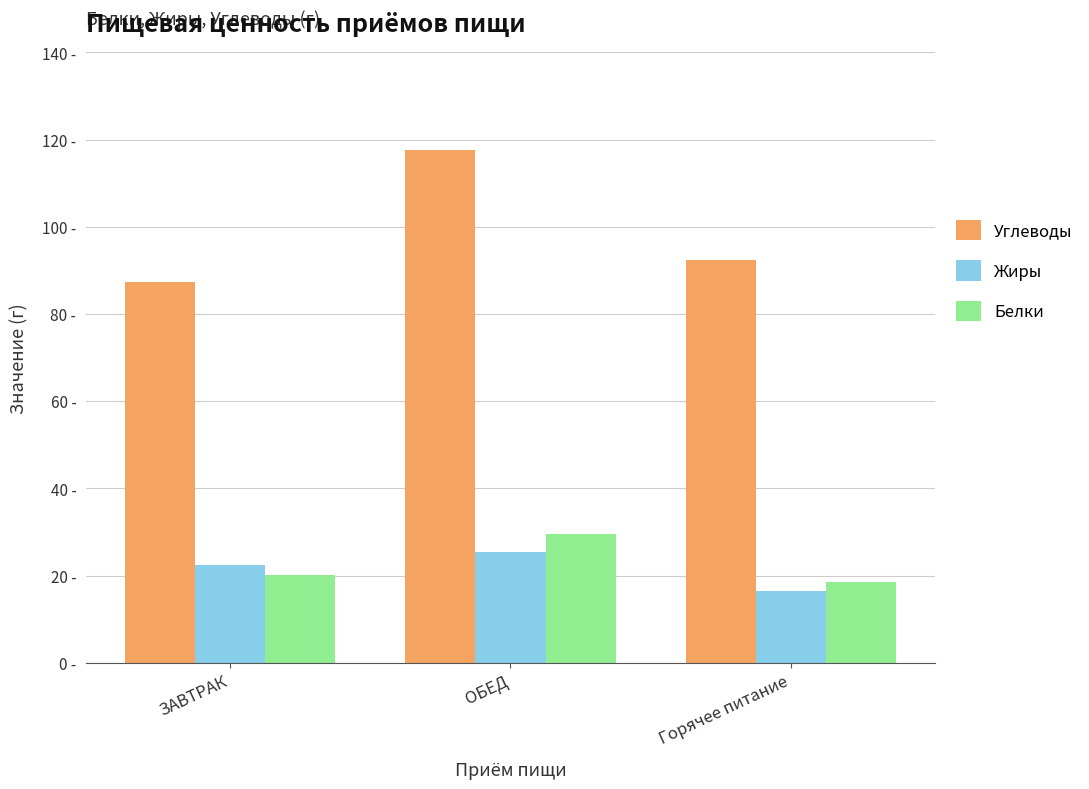

What are all the series names shown in the legend?

Углеводы, Жиры, Белки